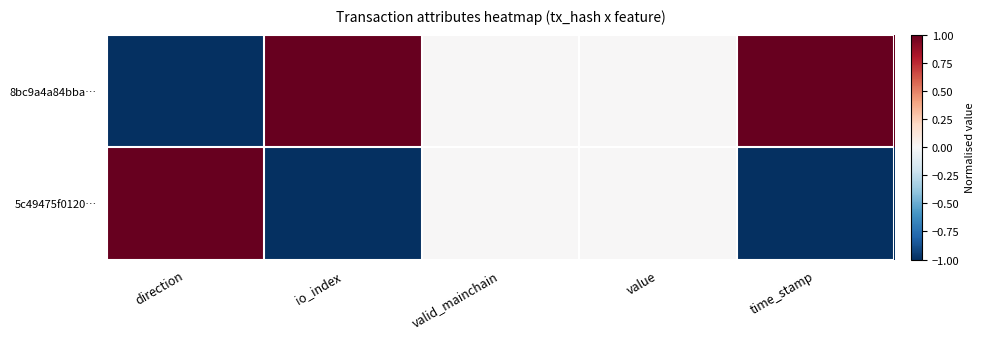

At direction, list the series in order from largest to smallest.

5c49475f0120…, 8bc9a4a84bba…